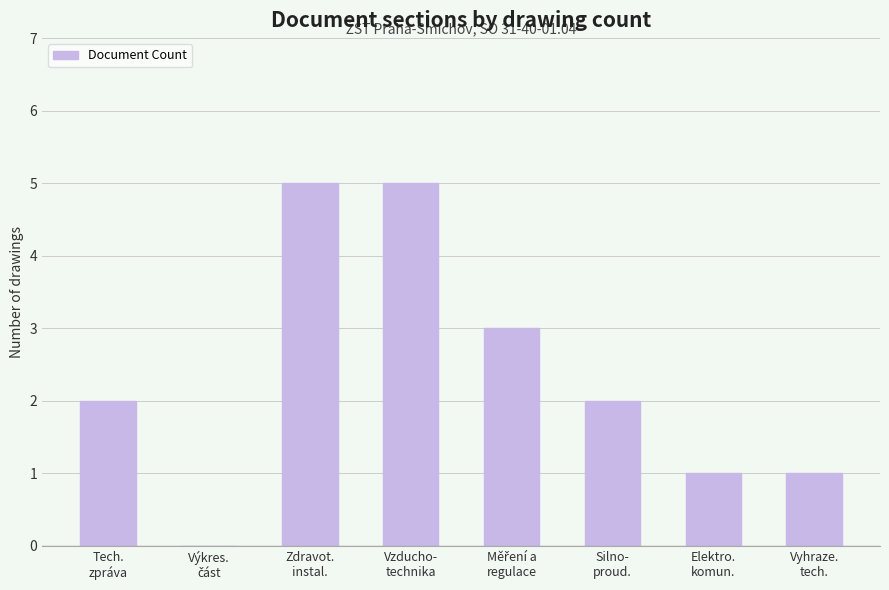

What is the average value?

2